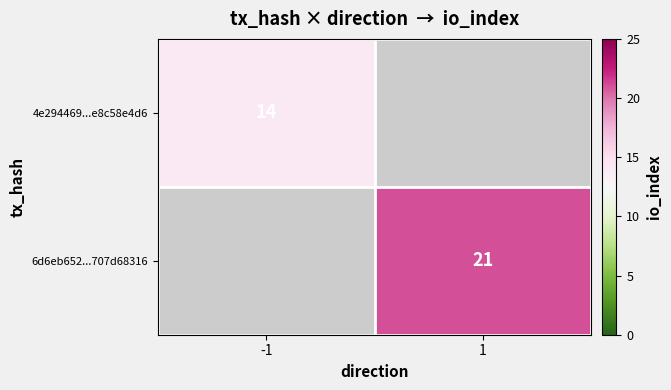

The 4e294469...e8c58e4d6 series shows 22 at -1. True or false?

False